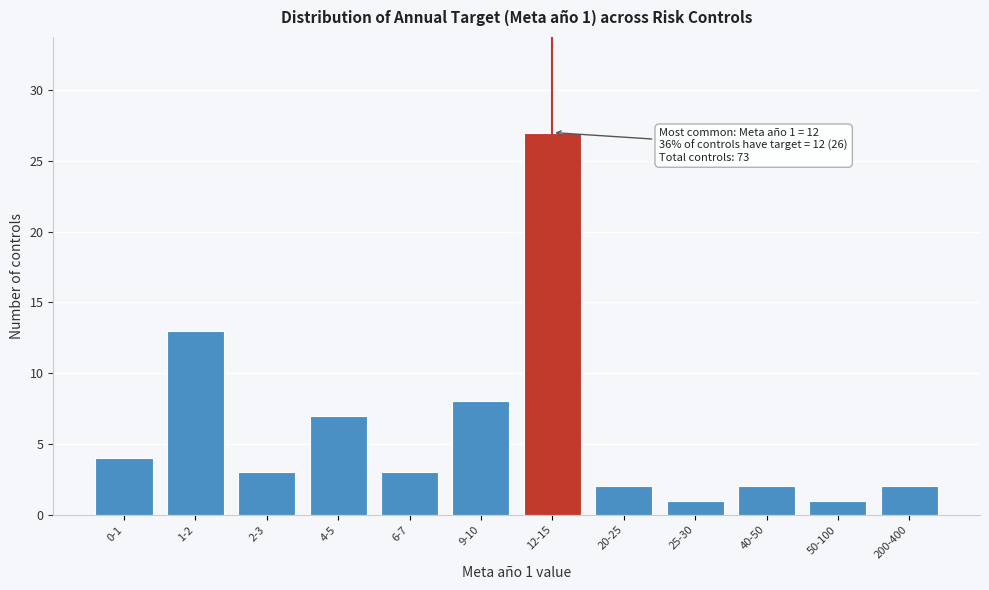

Reading right to left, what are all the values shown in this chart?

200-400=2	50-100=1	40-50=2	25-30=1	20-25=2	12-15=27	9-10=8	6-7=3	4-5=7	2-3=3	1-2=13	0-1=4